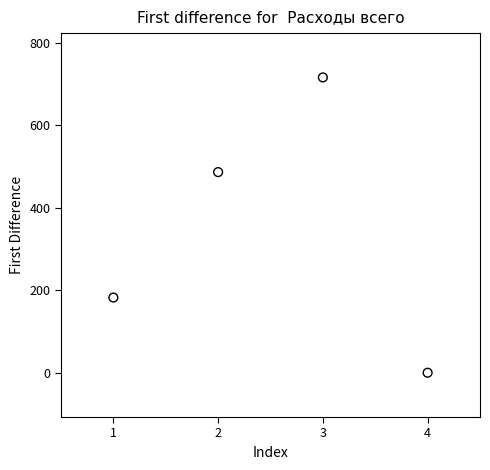

What Y value in the scatter plot is closest to 358?

486.7